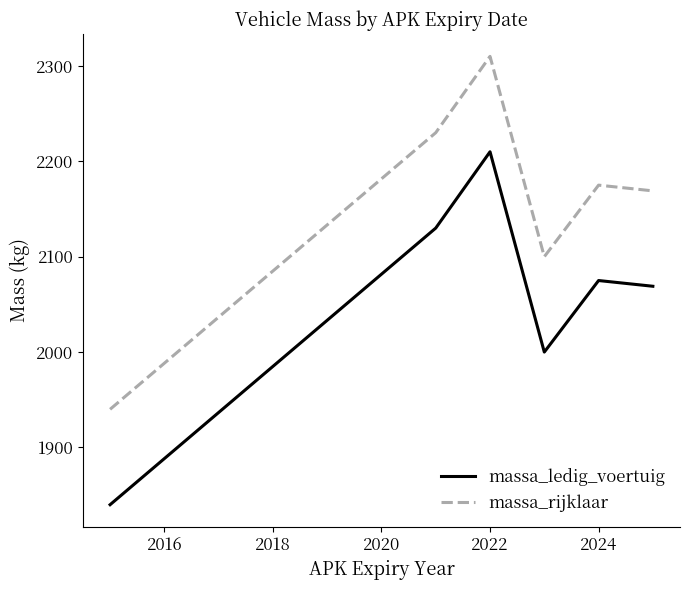

True or false: massa_rijklaar and massa_ledig_voertuig cross at least once.

False